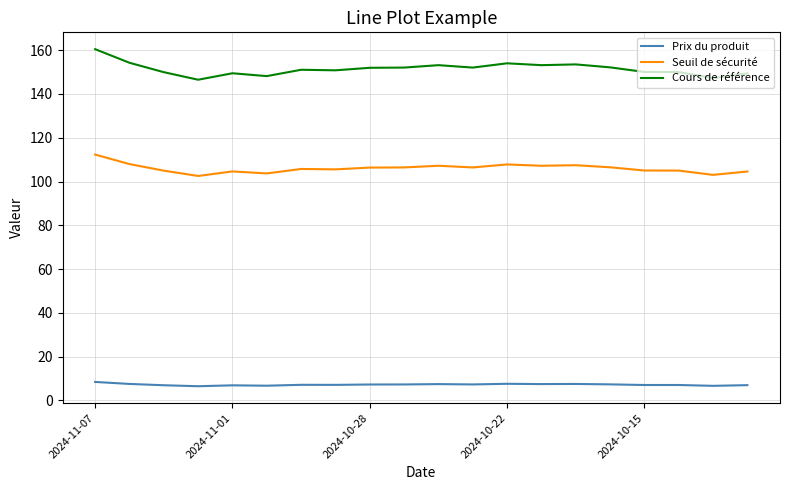

True or false: Prix du produit and Seuil de sécurité intersect in this chart.

False